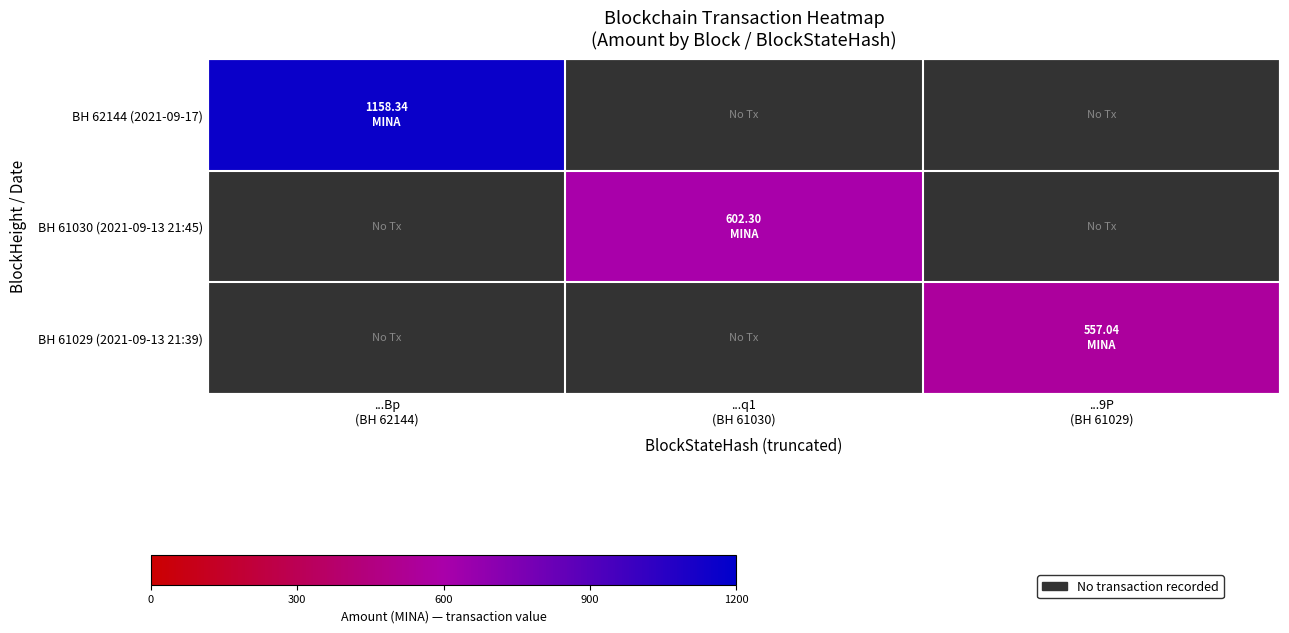

Is the value of BH 61029 (2021-09-13 21:39) at ...Bp (BH 62144) greater than the value of BH 61030 (2021-09-13 21:45) at ...q1 (BH 61030)?

No